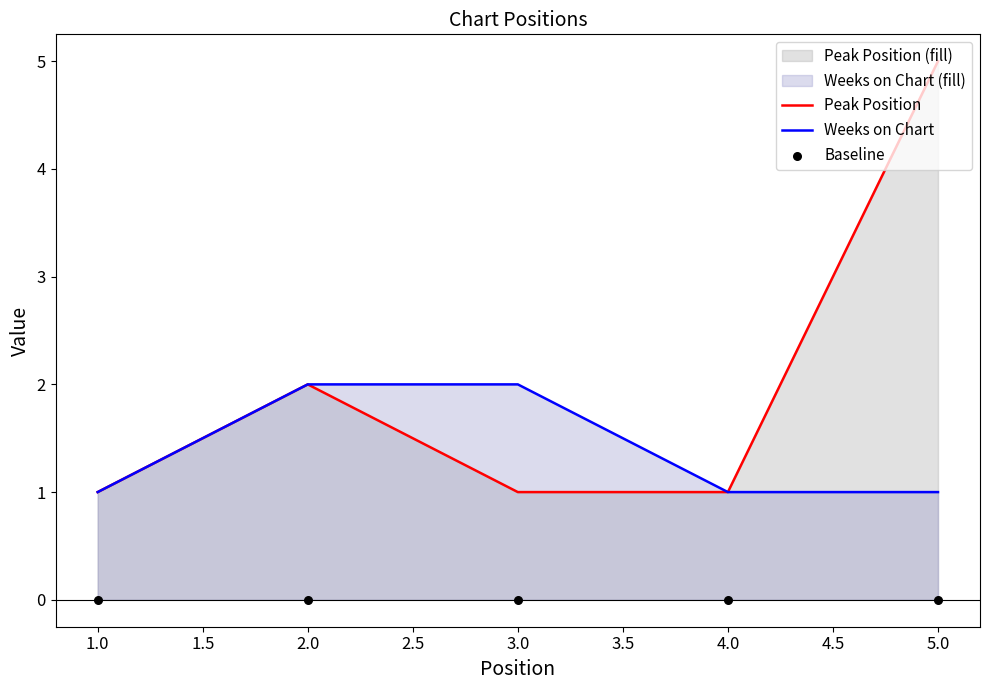

Which series reaches the minimum Y coordinate?

Baseline